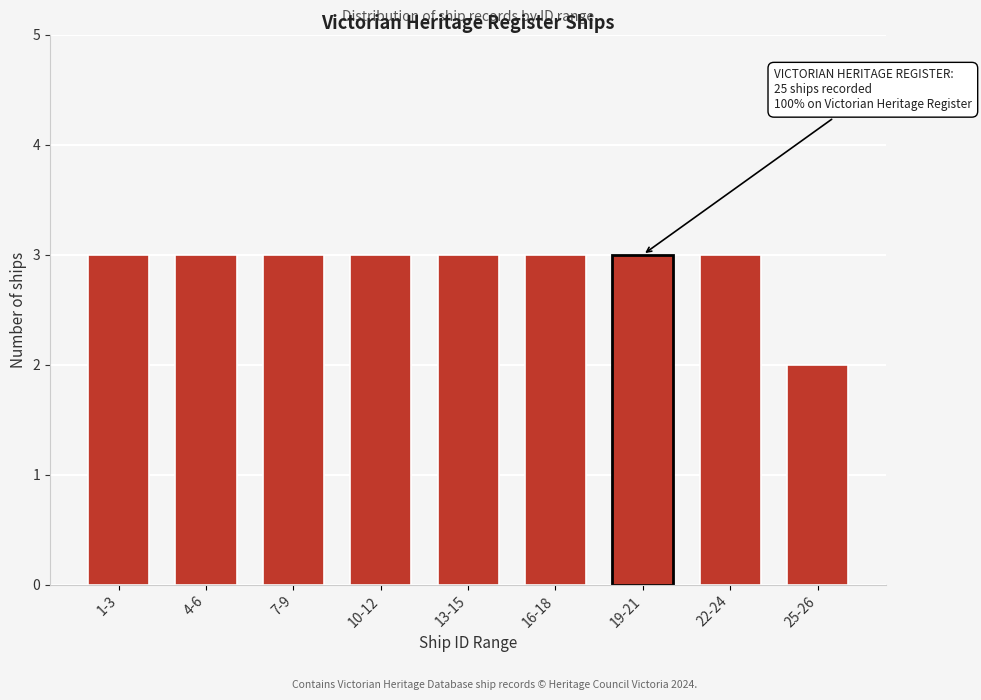

Reading left to right, transcribe all the data shown in this chart.

1-3=3	4-6=3	7-9=3	10-12=3	13-15=3	16-18=3	19-21=3	22-24=3	25-26=2